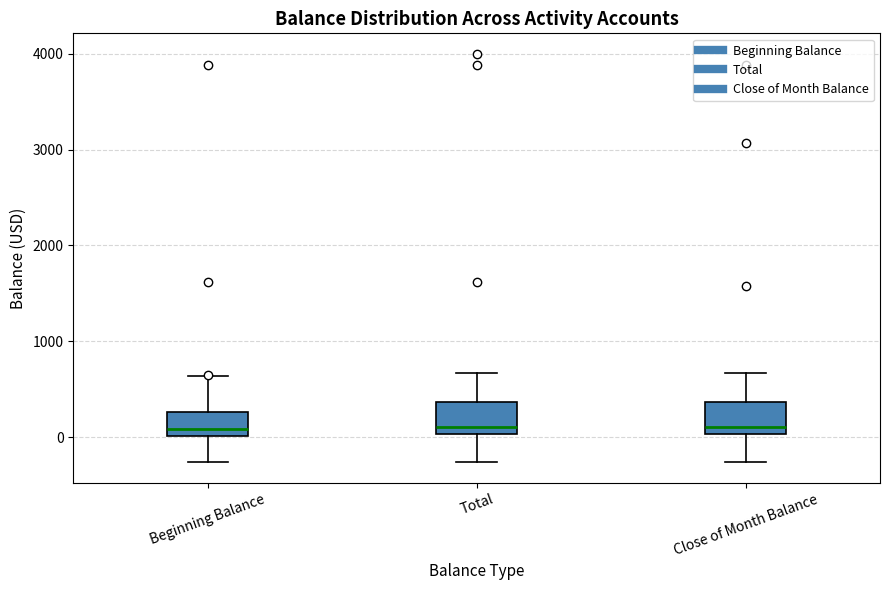

Reading left to right, transcribe this box plot: for each box, give where its median line is, the range the box spans, and where its two whiskers end, as read against the y-axis. The values are not printed on the chart, so give them approximately, as read against the axis.

Beginning Balance: median 100, box 0 to 300, whiskers -300 to 600
Total: median 100, box 0 to 400, whiskers -300 to 700
Close of Month Balance: median 100, box 0 to 400, whiskers -300 to 700